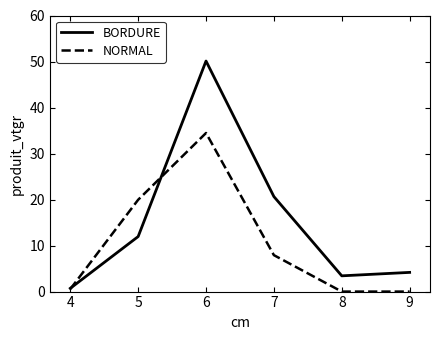

Which series has the widest spread of values?

BORDURE